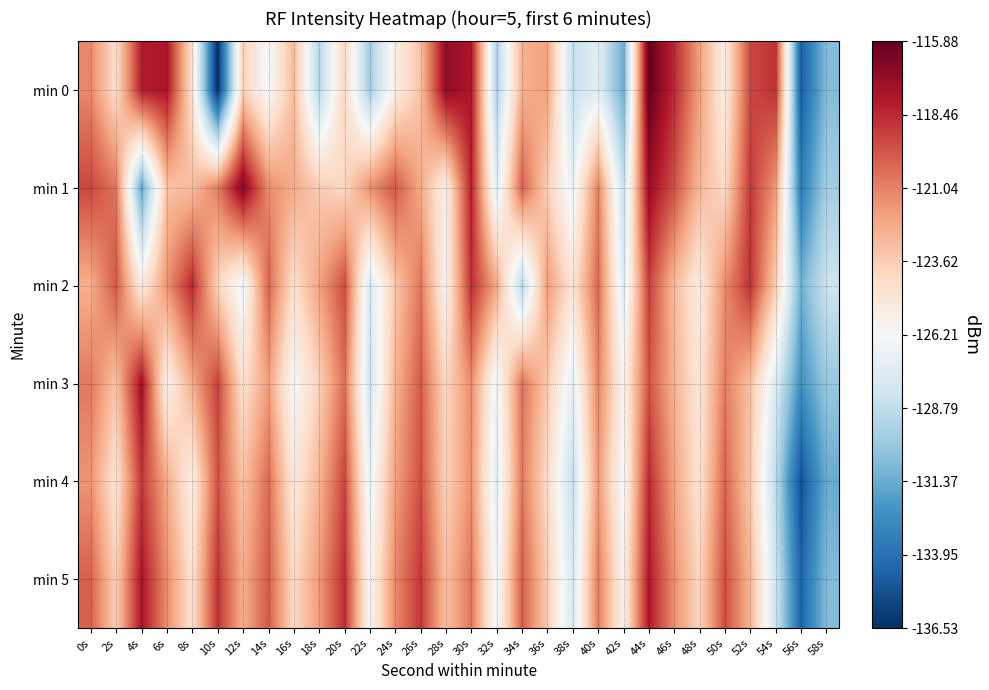

What is the total value across all series at 0s?

-725.6